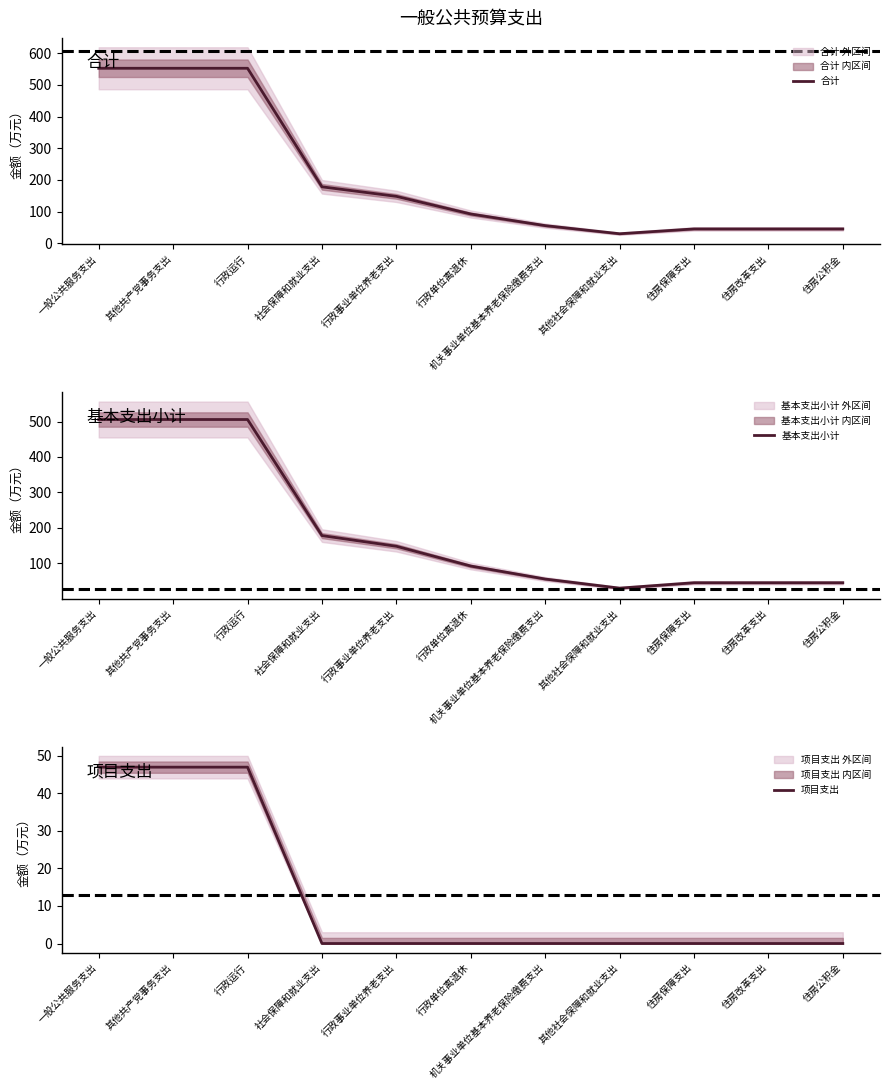

Which series has the largest range (max minus min)?

合计